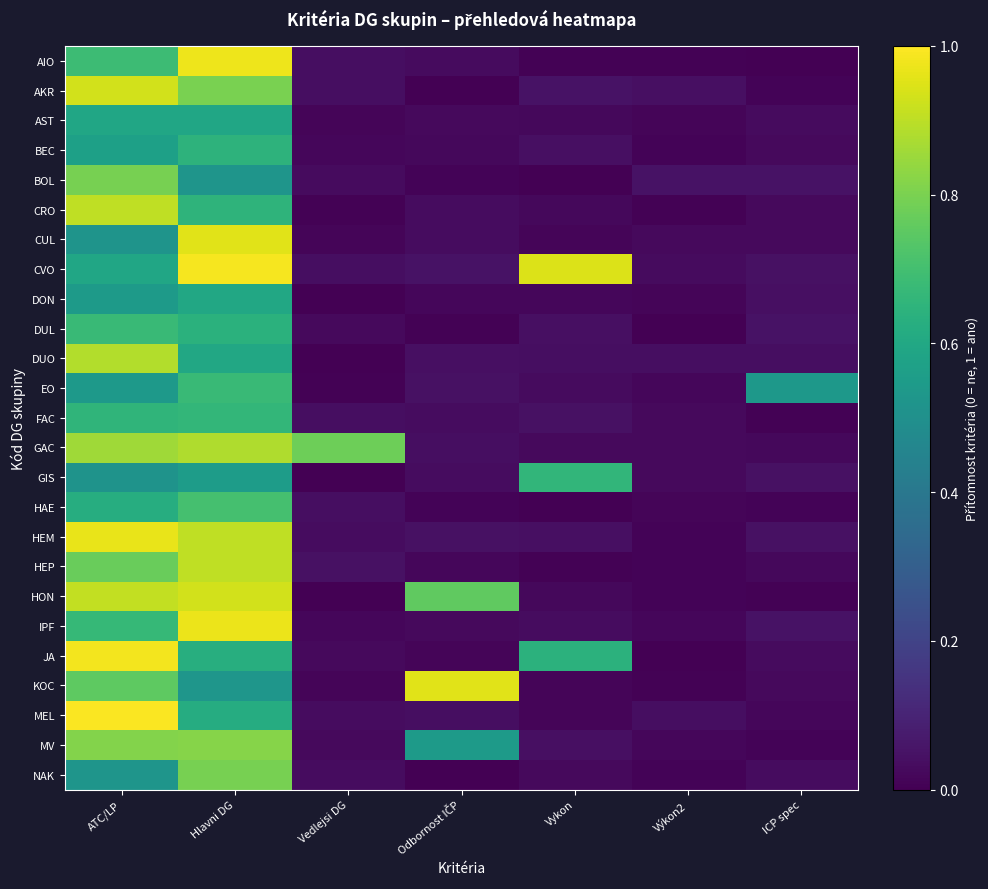

Reading left to right, transcribe all the data shown in this chart.

AIO: ATC/LP=0.7	Hlavni DG=1.0	Vedlejsi DG=0.0	Odbornost IČP=0.0	Vykon=0.0	Výkon2=0.0	ICP spec=0.0
AKR: ATC/LP=0.9	Hlavni DG=0.8	Vedlejsi DG=0.0	Odbornost IČP=0.0	Vykon=0.0	Výkon2=0.0	ICP spec=0.0
AST: ATC/LP=0.6	Hlavni DG=0.6	Vedlejsi DG=0.0	Odbornost IČP=0.0	Vykon=0.0	Výkon2=0.0	ICP spec=0.0
BEC: ATC/LP=0.6	Hlavni DG=0.6	Vedlejsi DG=0.0	Odbornost IČP=0.0	Vykon=0.0	Výkon2=0.0	ICP spec=0.0
BOL: ATC/LP=0.8	Hlavni DG=0.5	Vedlejsi DG=0.0	Odbornost IČP=0.0	Vykon=0.0	Výkon2=0.0	ICP spec=0.0
CRO: ATC/LP=0.9	Hlavni DG=0.7	Vedlejsi DG=0.0	Odbornost IČP=0.0	Vykon=0.0	Výkon2=0.0	ICP spec=0.0
CUL: ATC/LP=0.5	Hlavni DG=1.0	Vedlejsi DG=0.0	Odbornost IČP=0.0	Vykon=0.0	Výkon2=0.0	ICP spec=0.0
CVO: ATC/LP=0.6	Hlavni DG=1.0	Vedlejsi DG=0.0	Odbornost IČP=0.0	Vykon=0.9	Výkon2=0.0	ICP spec=0.0
DON: ATC/LP=0.5	Hlavni DG=0.6	Vedlejsi DG=0.0	Odbornost IČP=0.0	Vykon=0.0	Výkon2=0.0	ICP spec=0.0
DUL: ATC/LP=0.7	Hlavni DG=0.6	Vedlejsi DG=0.0	Odbornost IČP=0.0	Vykon=0.0	Výkon2=0.0	ICP spec=0.0
DUO: ATC/LP=0.9	Hlavni DG=0.6	Vedlejsi DG=0.0	Odbornost IČP=0.0	Vykon=0.0	Výkon2=0.0	ICP spec=0.0
EO: ATC/LP=0.5	Hlavni DG=0.7	Vedlejsi DG=0.0	Odbornost IČP=0.0	Vykon=0.0	Výkon2=0.0	ICP spec=0.5
FAC: ATC/LP=0.7	Hlavni DG=0.7	Vedlejsi DG=0.0	Odbornost IČP=0.0	Vykon=0.0	Výkon2=0.0	ICP spec=0.0
GAC: ATC/LP=0.9	Hlavni DG=0.9	Vedlejsi DG=0.8	Odbornost IČP=0.0	Vykon=0.0	Výkon2=0.0	ICP spec=0.0
GIS: ATC/LP=0.5	Hlavni DG=0.6	Vedlejsi DG=0.0	Odbornost IČP=0.0	Vykon=0.7	Výkon2=0.0	ICP spec=0.0
HAE: ATC/LP=0.6	Hlavni DG=0.7	Vedlejsi DG=0.0	Odbornost IČP=0.0	Vykon=0.0	Výkon2=0.0	ICP spec=0.0
HEM: ATC/LP=1.0	Hlavni DG=0.9	Vedlejsi DG=0.0	Odbornost IČP=0.0	Vykon=0.0	Výkon2=0.0	ICP spec=0.0
HEP: ATC/LP=0.8	Hlavni DG=0.9	Vedlejsi DG=0.0	Odbornost IČP=0.0	Vykon=0.0	Výkon2=0.0	ICP spec=0.0
HON: ATC/LP=0.9	Hlavni DG=0.9	Vedlejsi DG=0.0	Odbornost IČP=0.8	Vykon=0.0	Výkon2=0.0	ICP spec=0.0
IPF: ATC/LP=0.7	Hlavni DG=1.0	Vedlejsi DG=0.0	Odbornost IČP=0.0	Vykon=0.0	Výkon2=0.0	ICP spec=0.0
JA: ATC/LP=1.0	Hlavni DG=0.6	Vedlejsi DG=0.0	Odbornost IČP=0.0	Vykon=0.6	Výkon2=0.0	ICP spec=0.0
KOC: ATC/LP=0.8	Hlavni DG=0.5	Vedlejsi DG=0.0	Odbornost IČP=1.0	Vykon=0.0	Výkon2=0.0	ICP spec=0.0
MEL: ATC/LP=1.0	Hlavni DG=0.6	Vedlejsi DG=0.0	Odbornost IČP=0.0	Vykon=0.0	Výkon2=0.0	ICP spec=0.0
MV: ATC/LP=0.8	Hlavni DG=0.8	Vedlejsi DG=0.0	Odbornost IČP=0.5	Vykon=0.0	Výkon2=0.0	ICP spec=0.0
NAK: ATC/LP=0.5	Hlavni DG=0.8	Vedlejsi DG=0.0	Odbornost IČP=0.0	Vykon=0.0	Výkon2=0.0	ICP spec=0.0